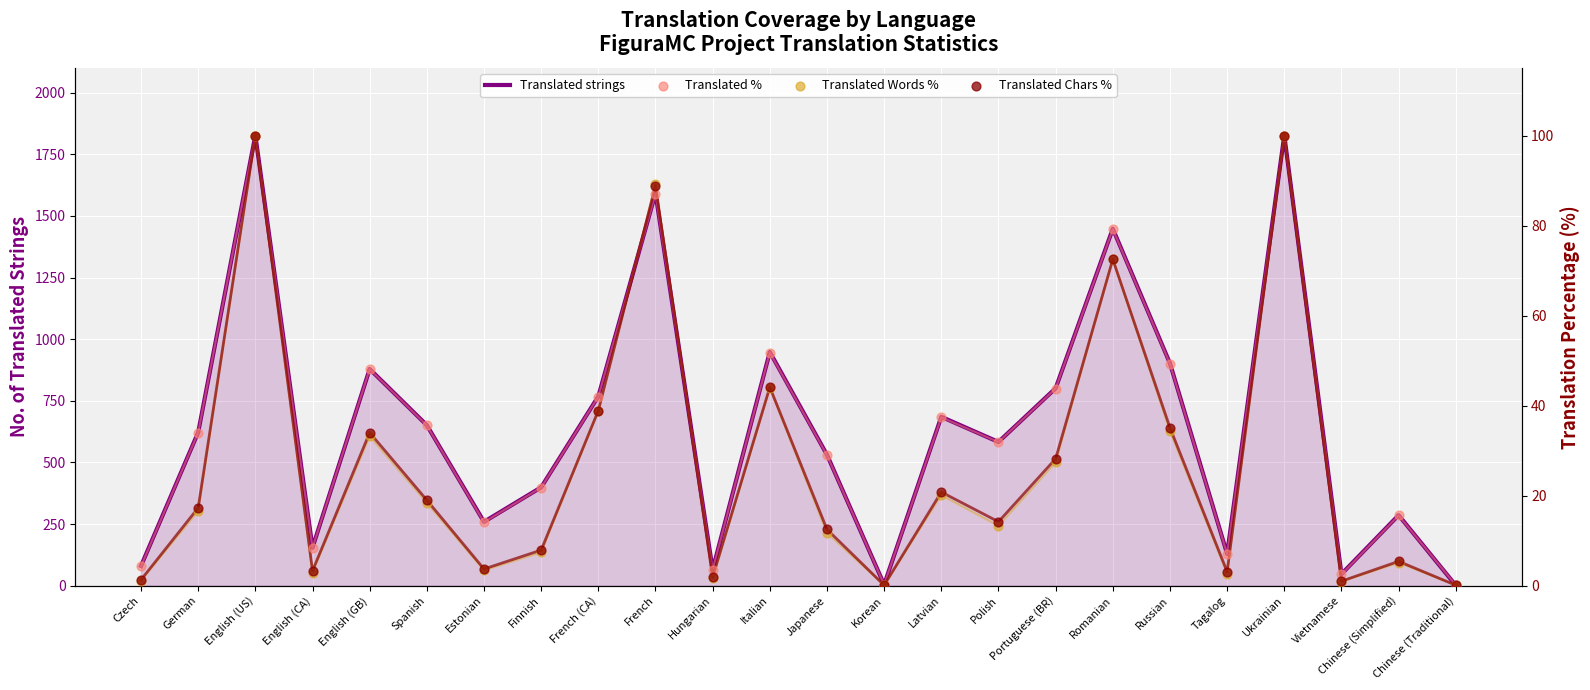

What is the total value across all series at Polish?

642.4